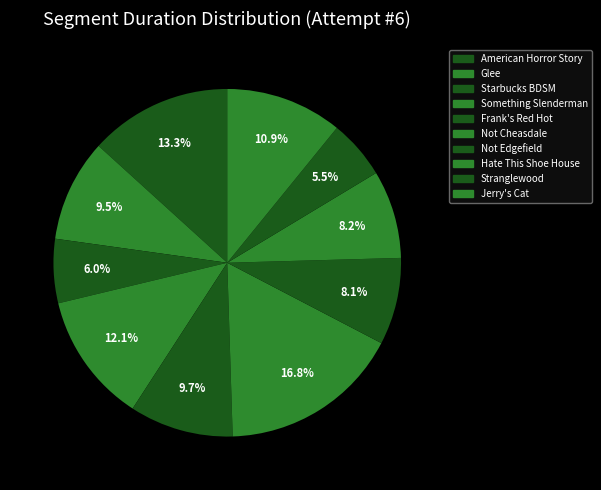

Which slice is the largest?

Not Cheasdale